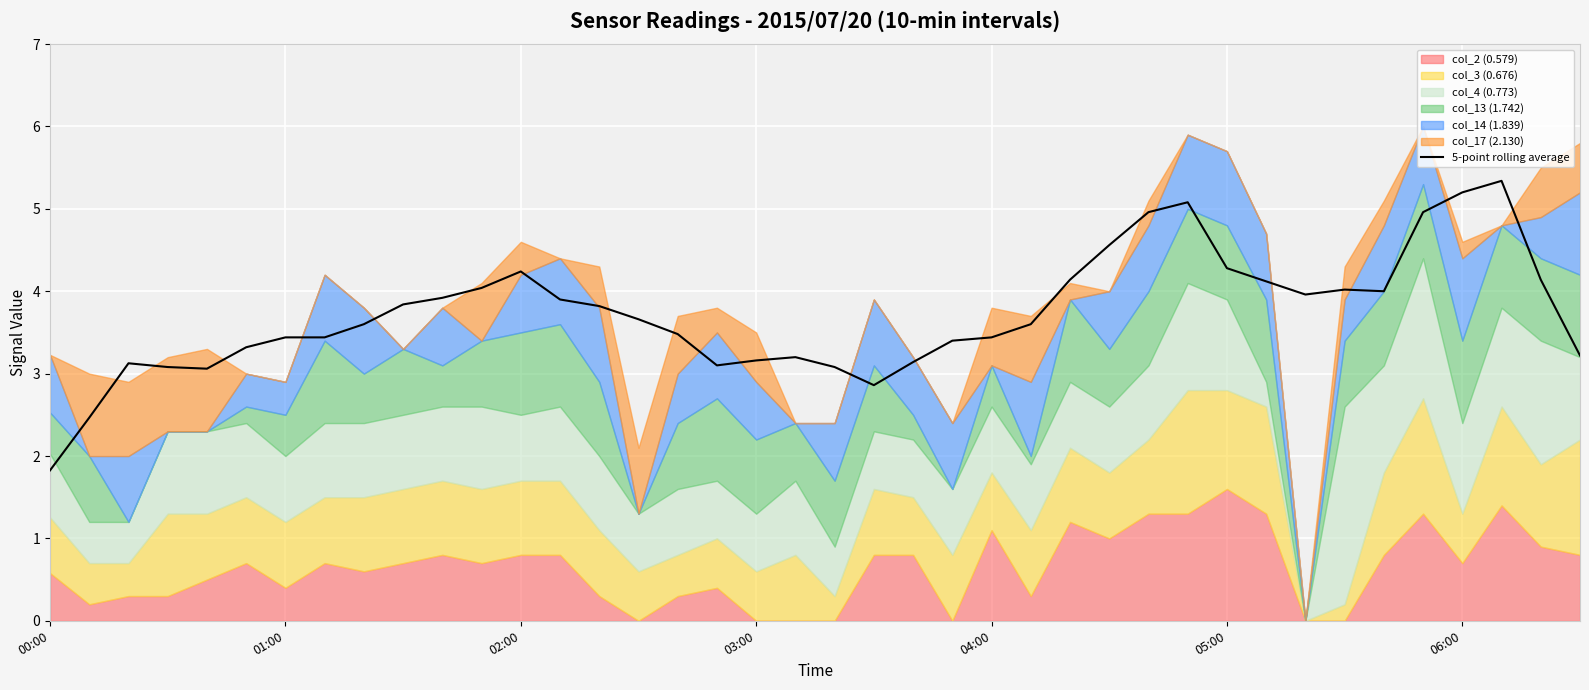

Is it true that 5-point rolling average equals 5.2 at 06:00?

True